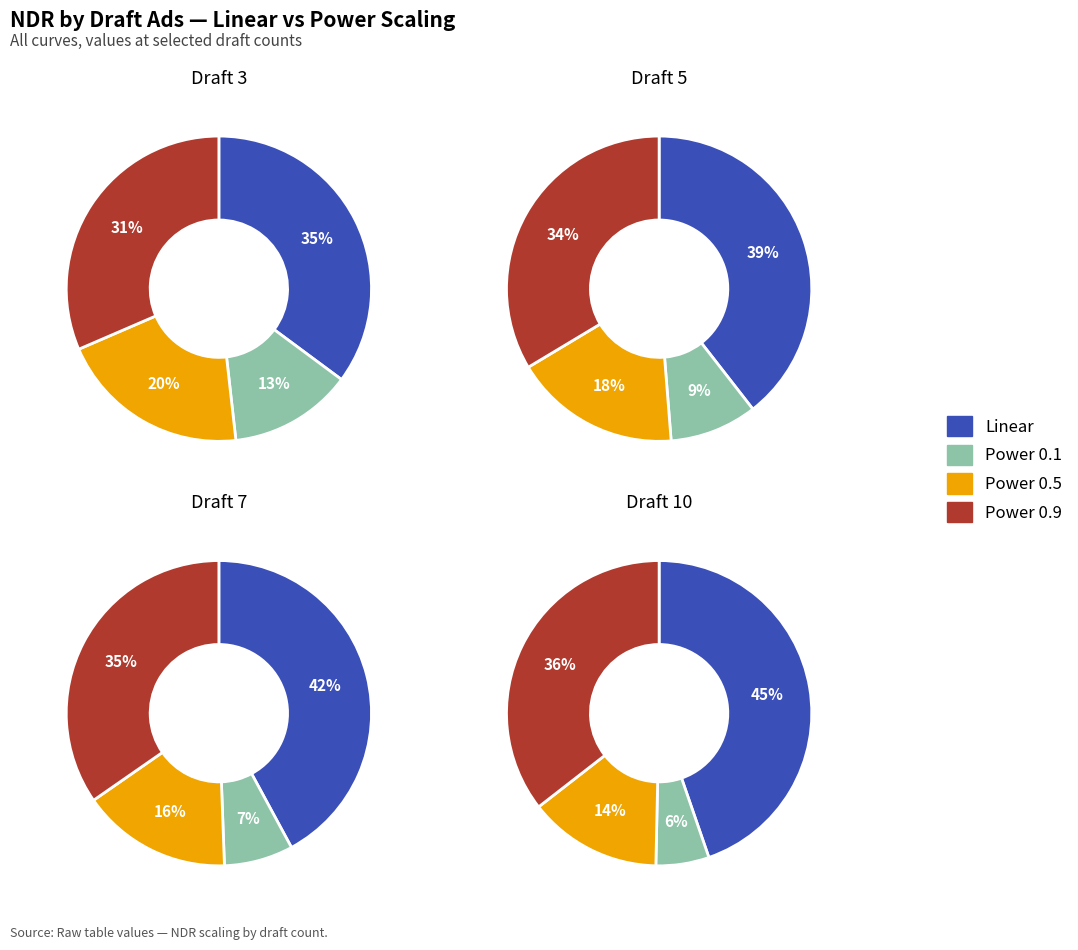

Rank the series by their average value, from lowest to highest.

Power 0.1, Power 0.5, Power 0.9, Linear